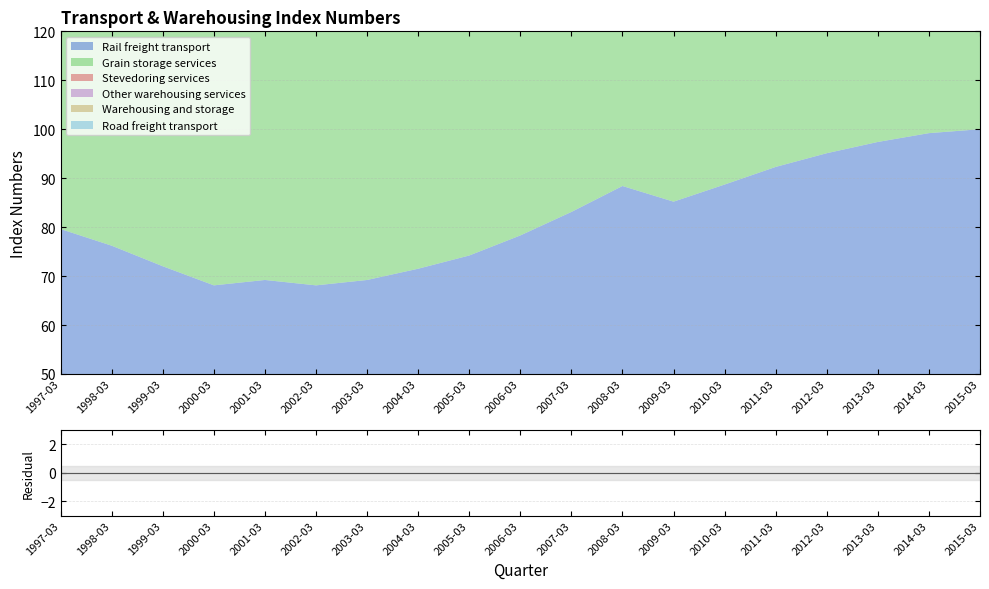

At 2000-03, list the series in order from smallest to largest.

Grain storage services, Road freight transport, Rail freight transport, Warehousing and storage, Other warehousing services, Stevedoring services